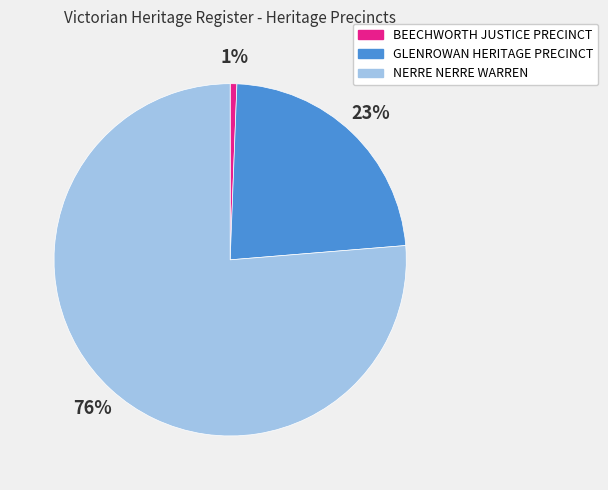

What is the majority slice?

NERRE NERRE WARREN